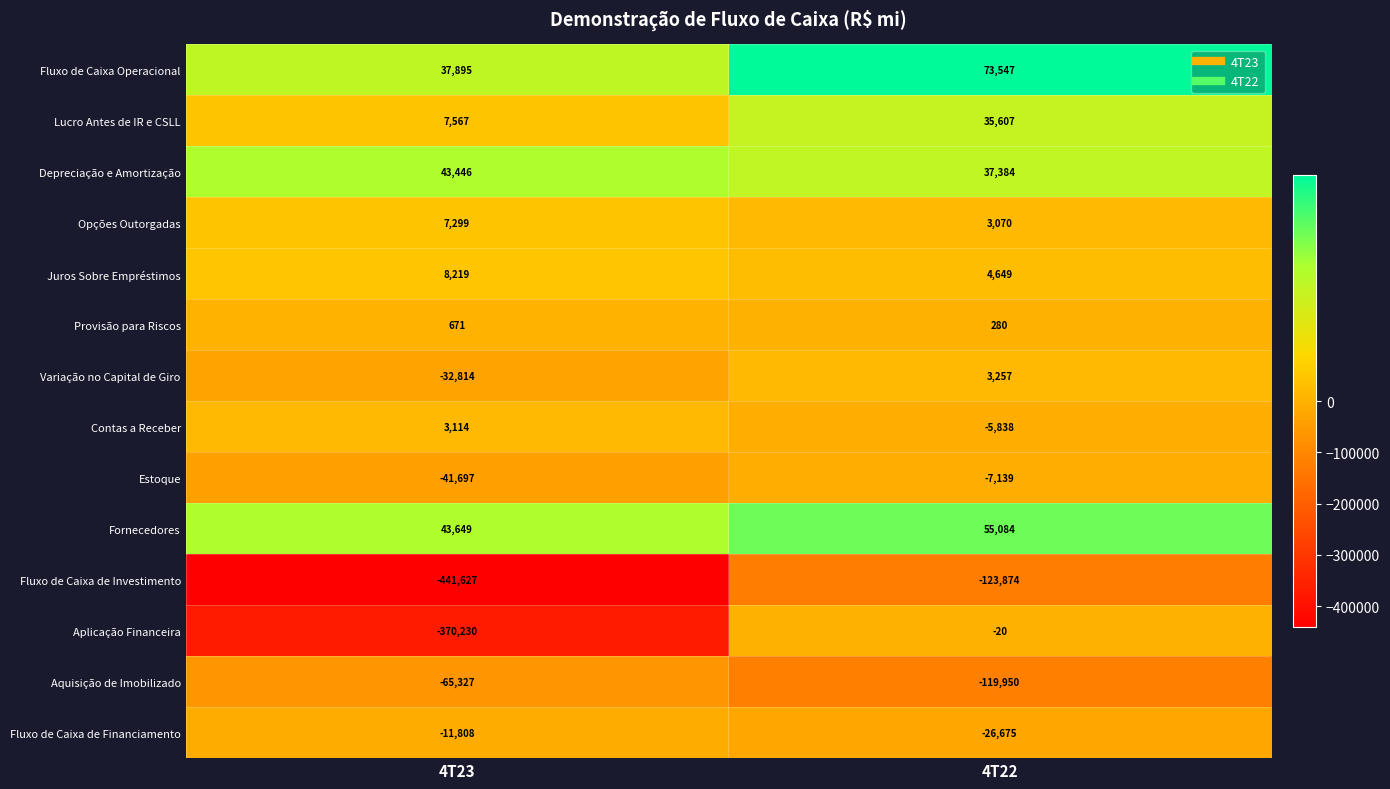

At which category is the sum across all series the highest?

4T22